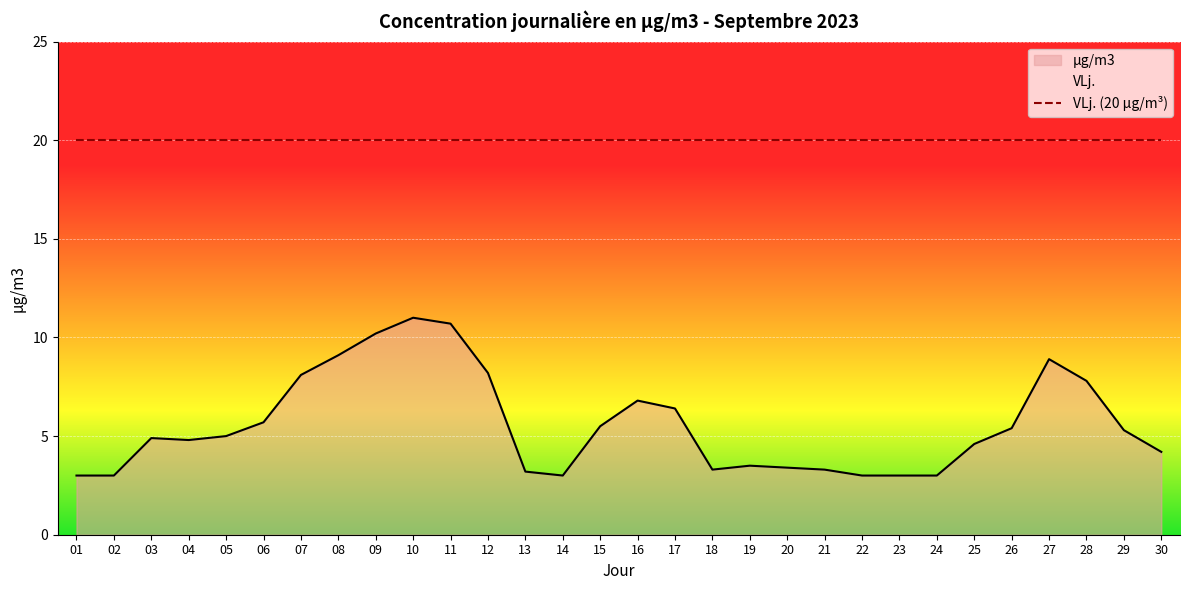

At which category does the chart reach its minimum across all series?

01